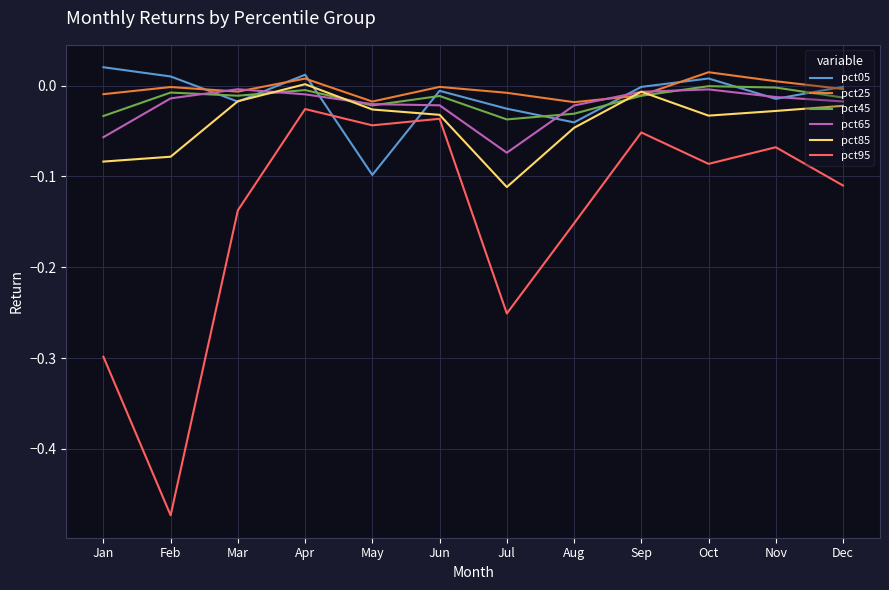

True or false: pct95 and pct65 cross at least once.

False